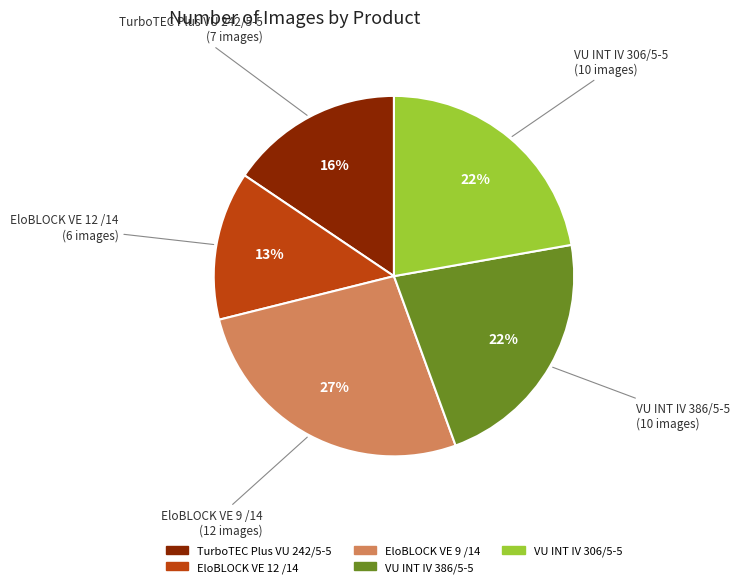

The TurboTEC Plus VU 242/5-5 slice represents 9% of the pie. True or false?

False